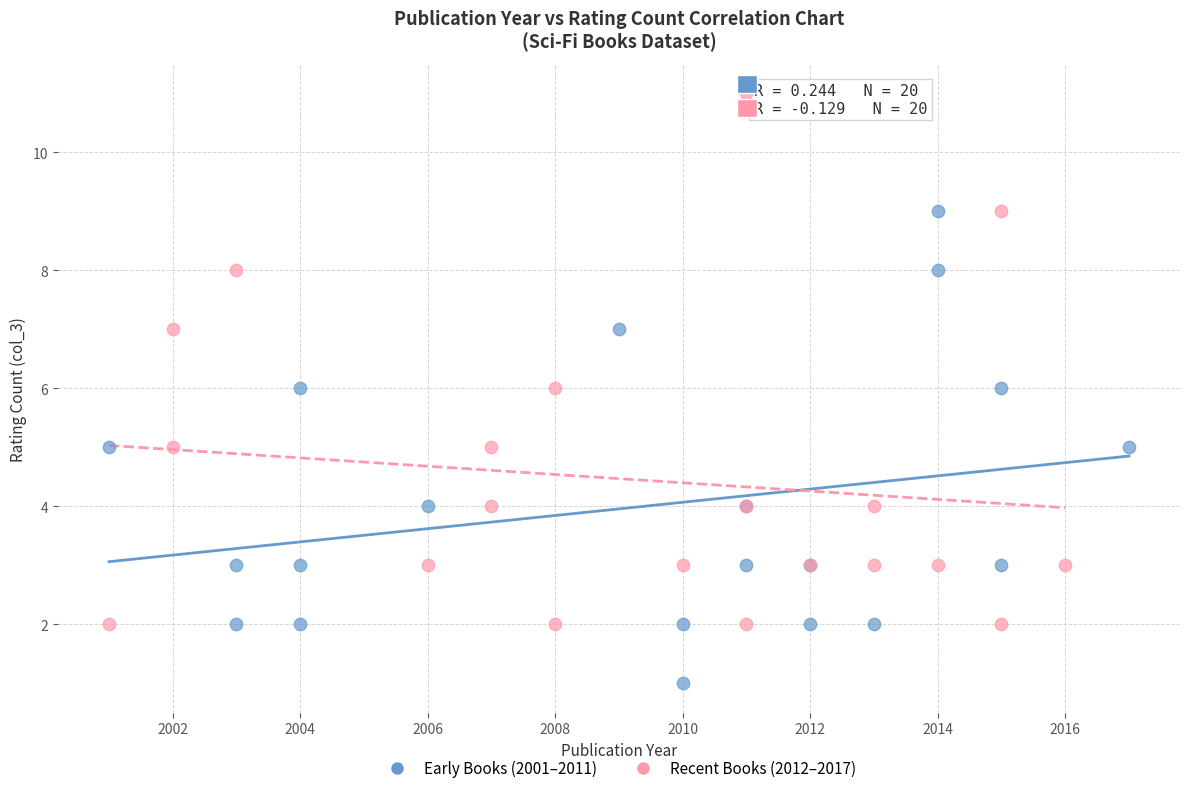

Which series contains the highest Y value?

Recent Books (2012–2017)